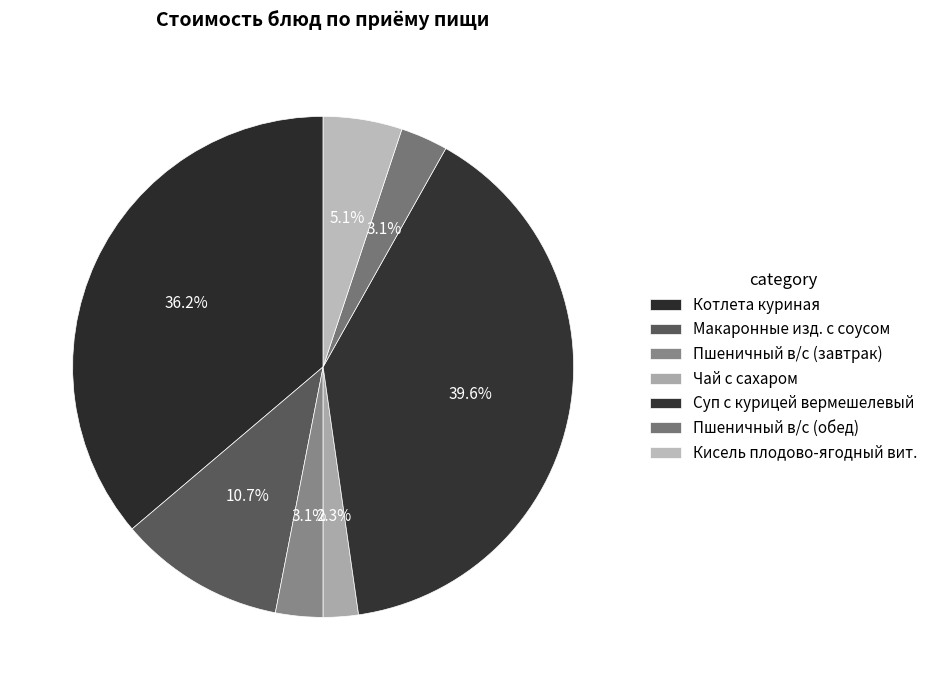

Count the number of slices in the pie.

7